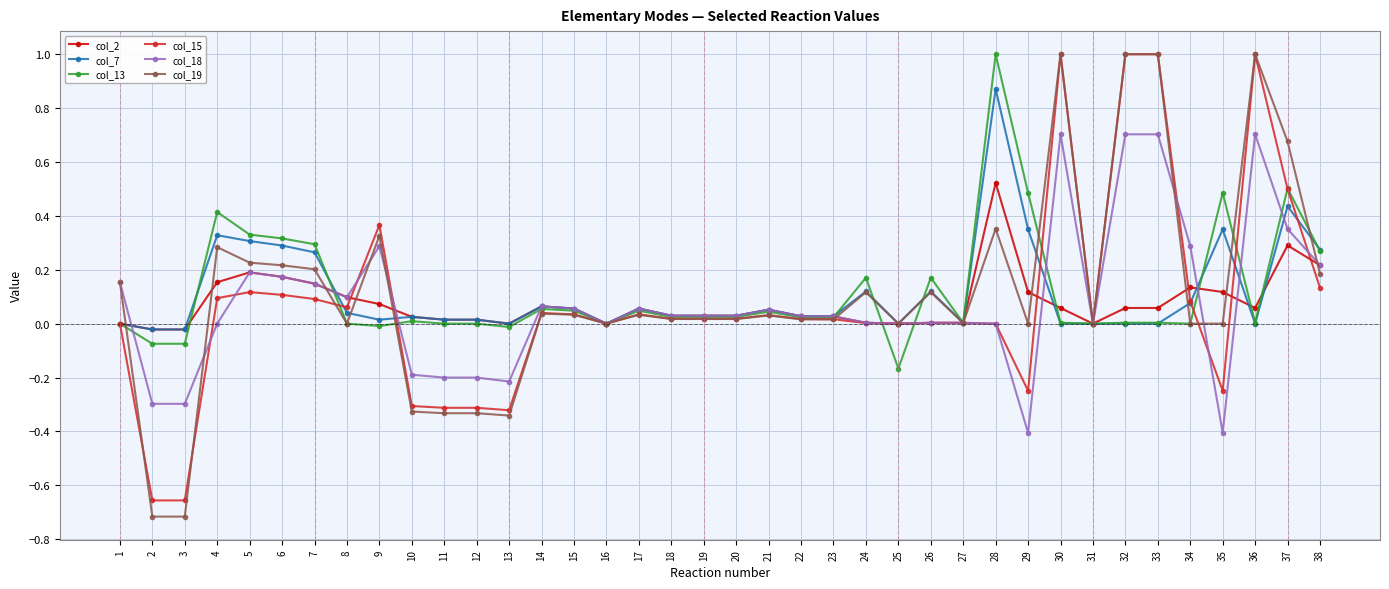

Which series has the widest spread of values?

col_19